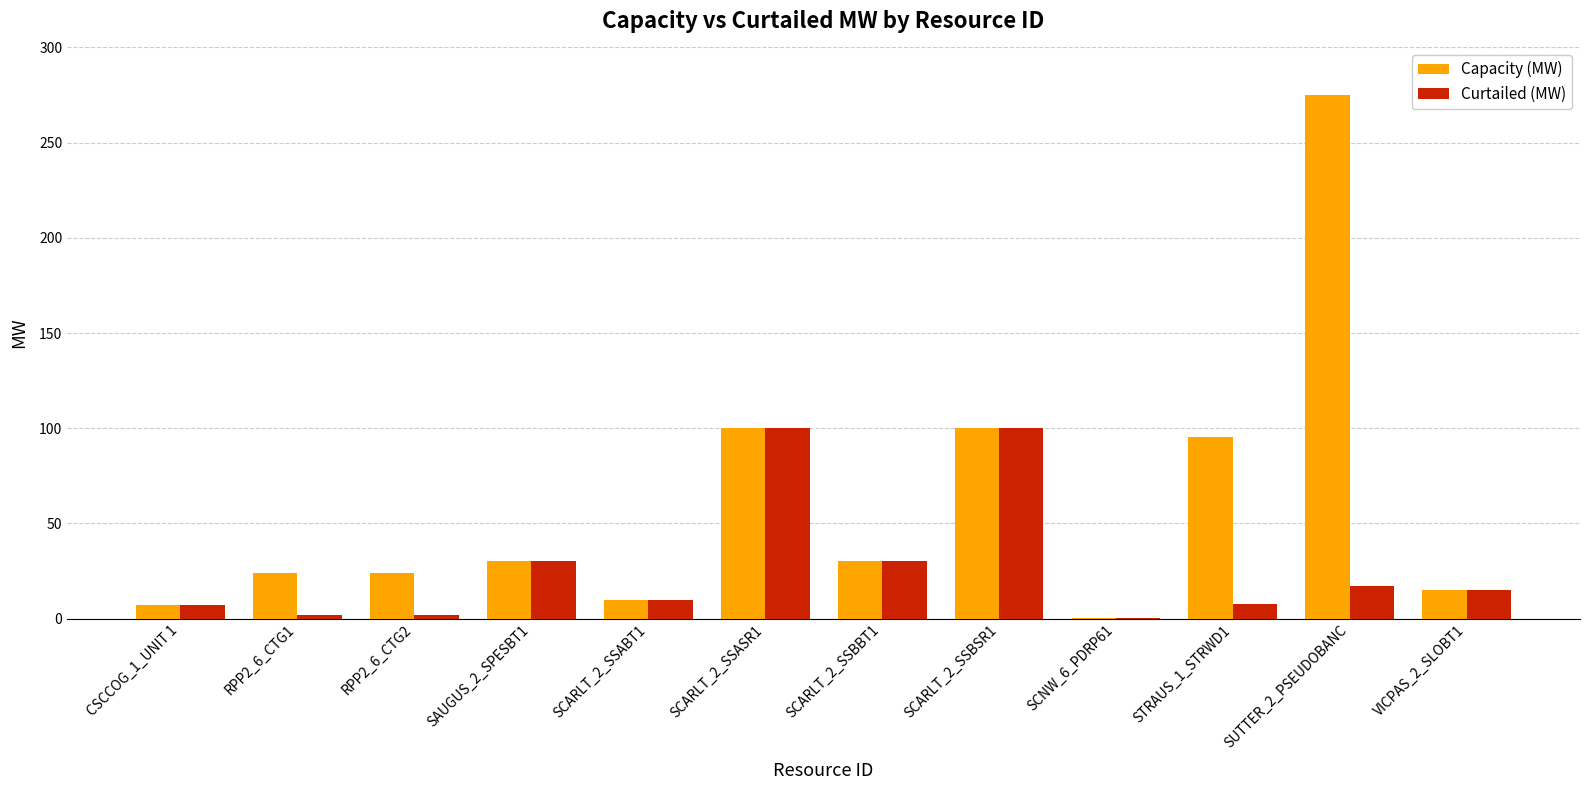

At which label does Curtailed (MW) first exceed 15?

SAUGUS_2_SPESBT1